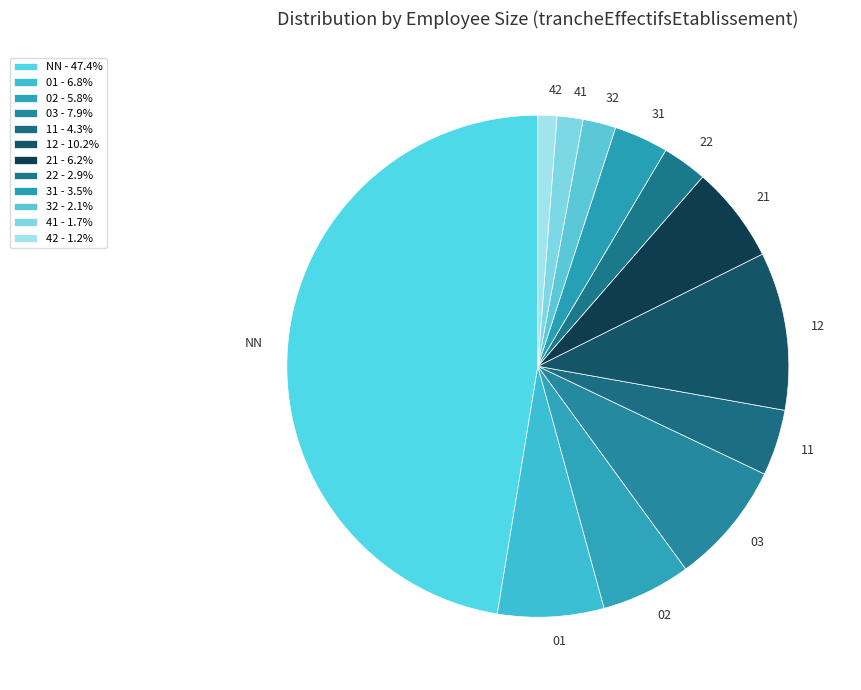

Is it true that 12 is 1% of the pie?

False